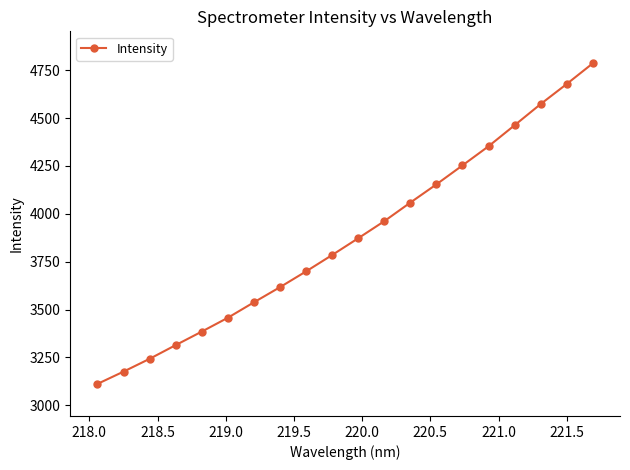

What is the smallest value displayed?

3111.9